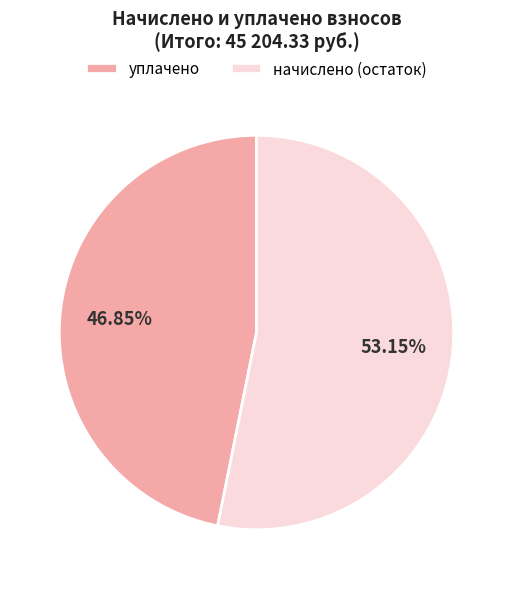

Which slice is the largest?

начислено (остаток)